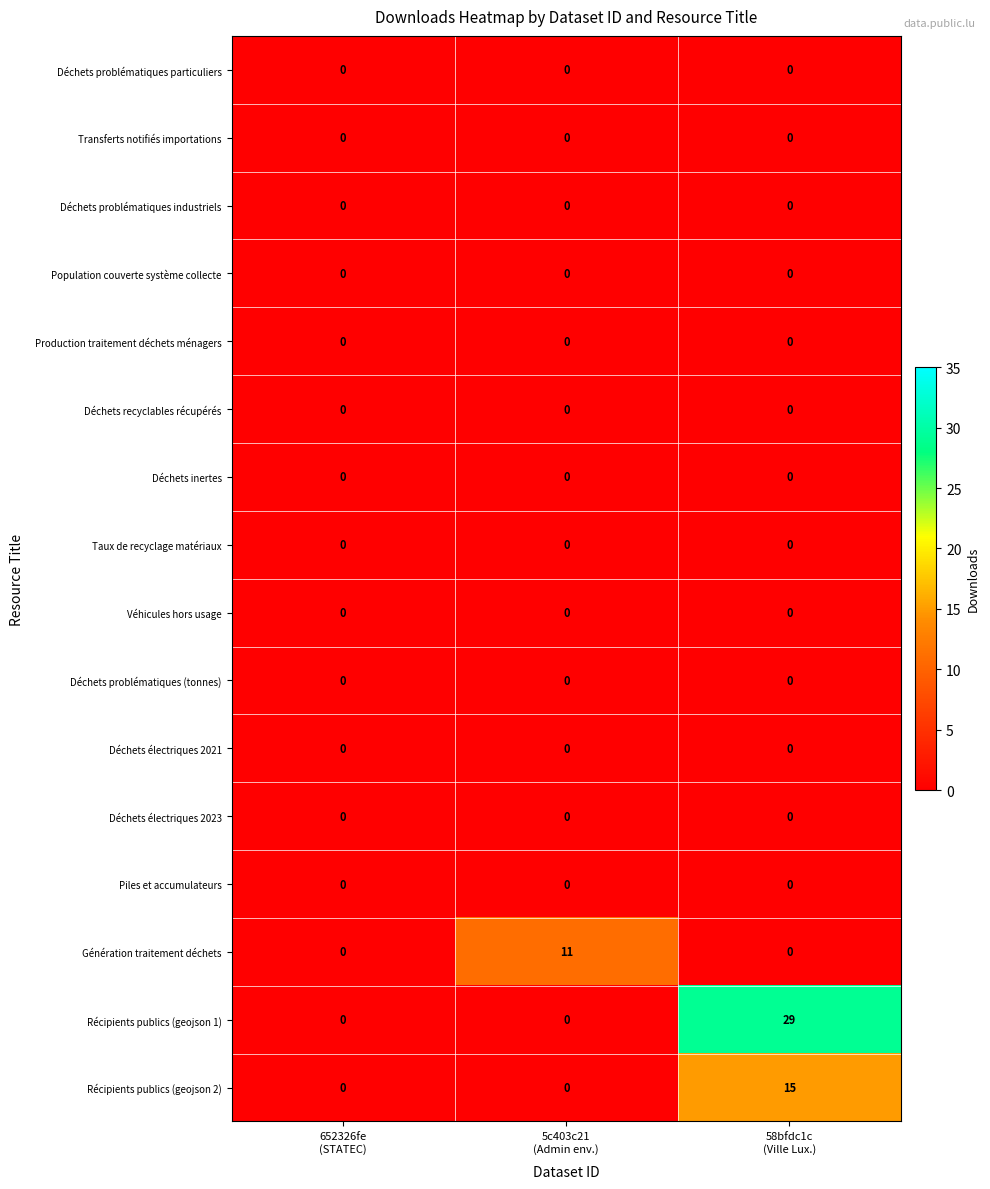

Which series has the largest total across all categories?

Récipients publics (geojson 1)